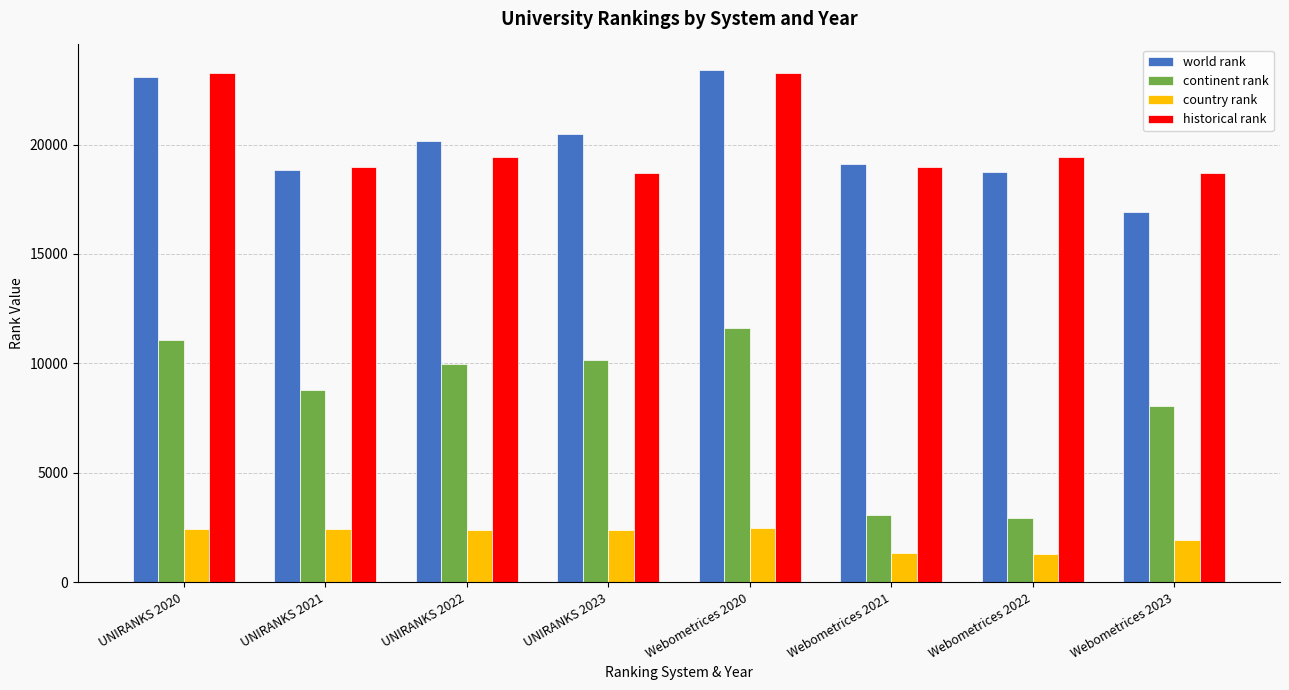

What are all the series names shown in the legend?

world rank, continent rank, country rank, historical rank